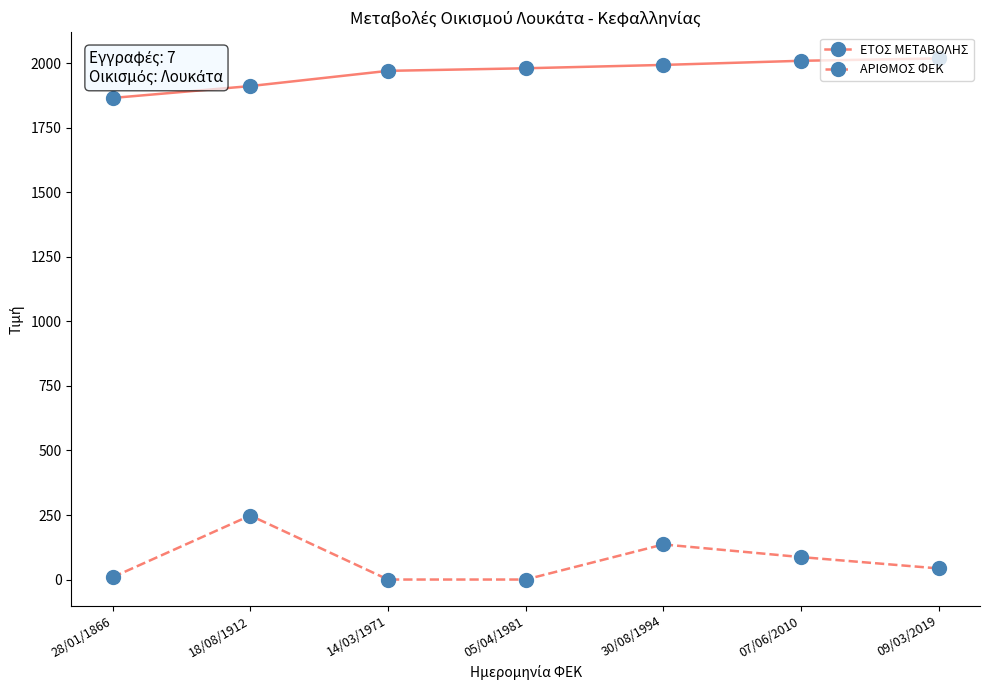

List the series in order of their overall mean, lowest first.

ΑΡΙΘΜΟΣ ΦΕΚ, ΕΤΟΣ ΜΕΤΑΒΟΛΗΣ